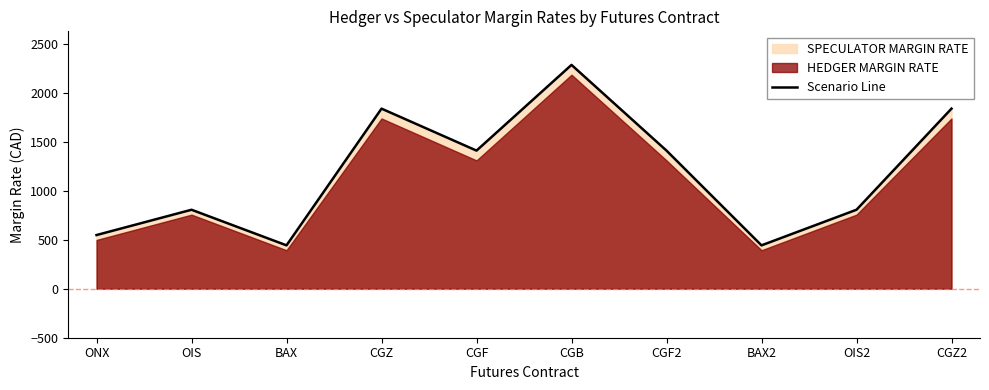

List the labels in order of value, smallest first.

BAX, BAX2, ONX, OIS, OIS2, CGF, CGF2, CGZ, CGZ2, CGB